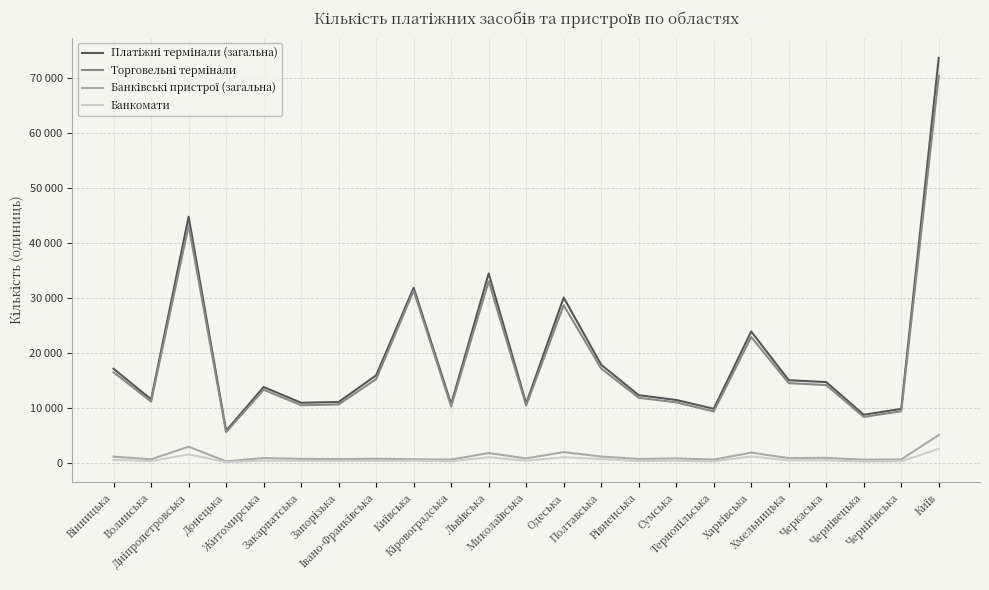

Is this an area chart (filled region under the line)?

No